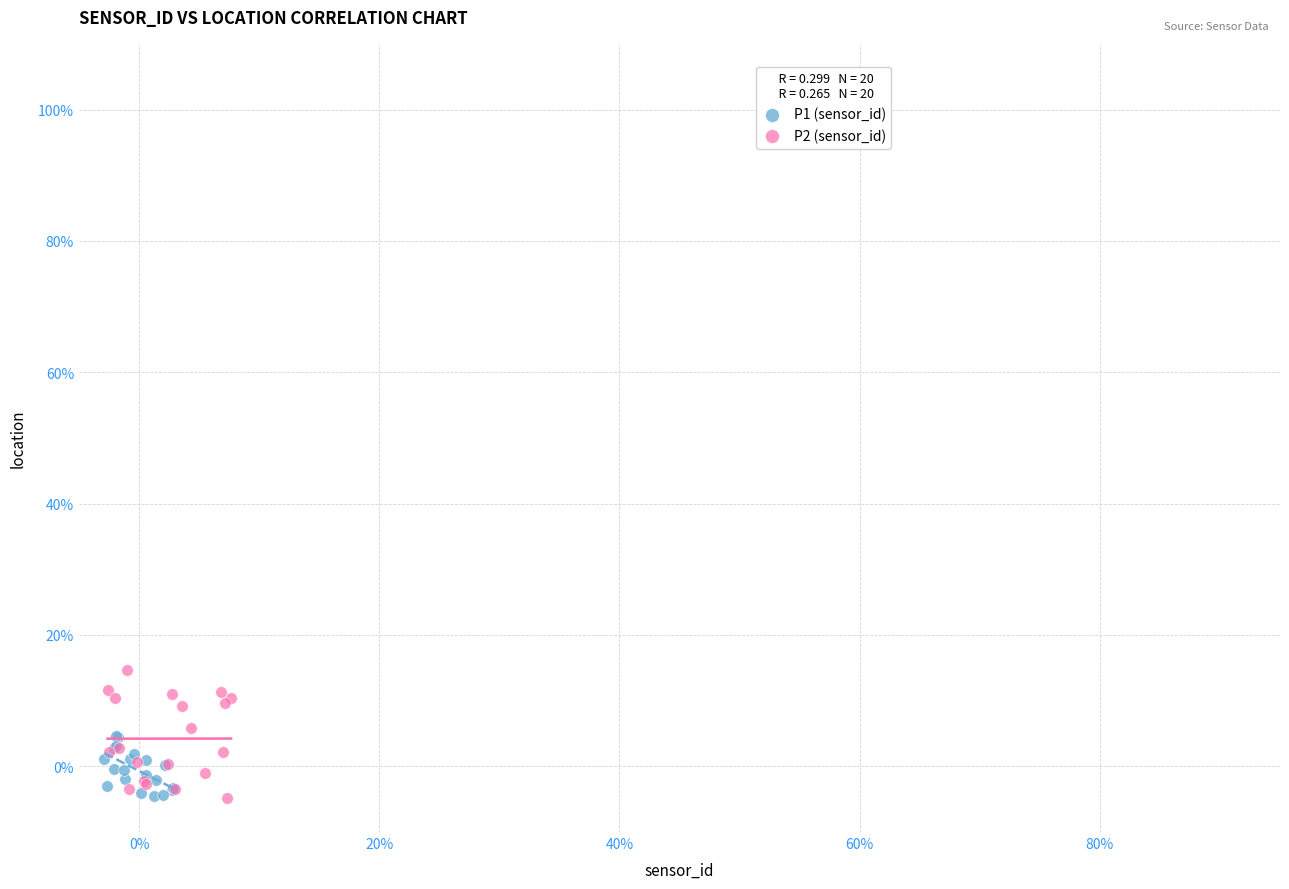

Which series reaches the maximum Y coordinate?

P2 (sensor_id)